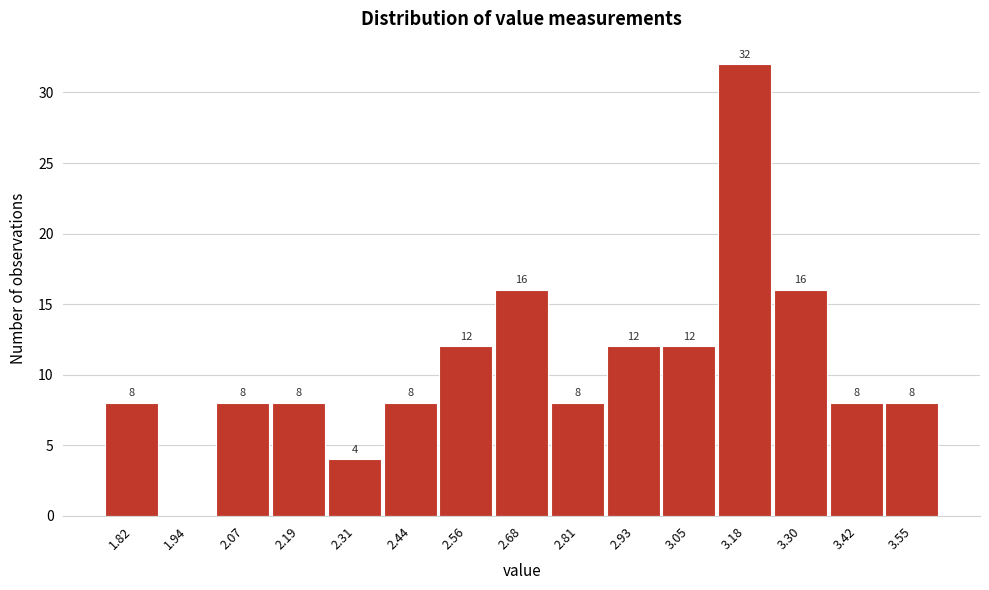

Reading left to right, list all the values displayed in this chart.

1.82=8	1.94=0	2.07=8	2.19=8	2.31=4	2.44=8	2.56=12	2.68=16	2.81=8	2.93=12	3.05=12	3.18=32	3.30=16	3.42=8	3.55=8